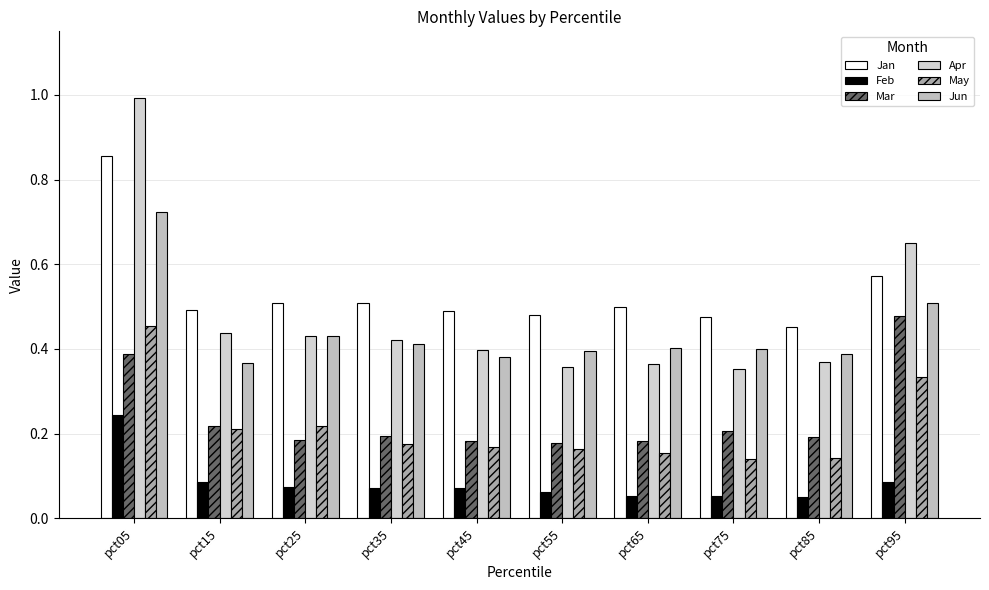

The Feb series shows 0.0 at pct45. True or false?

False